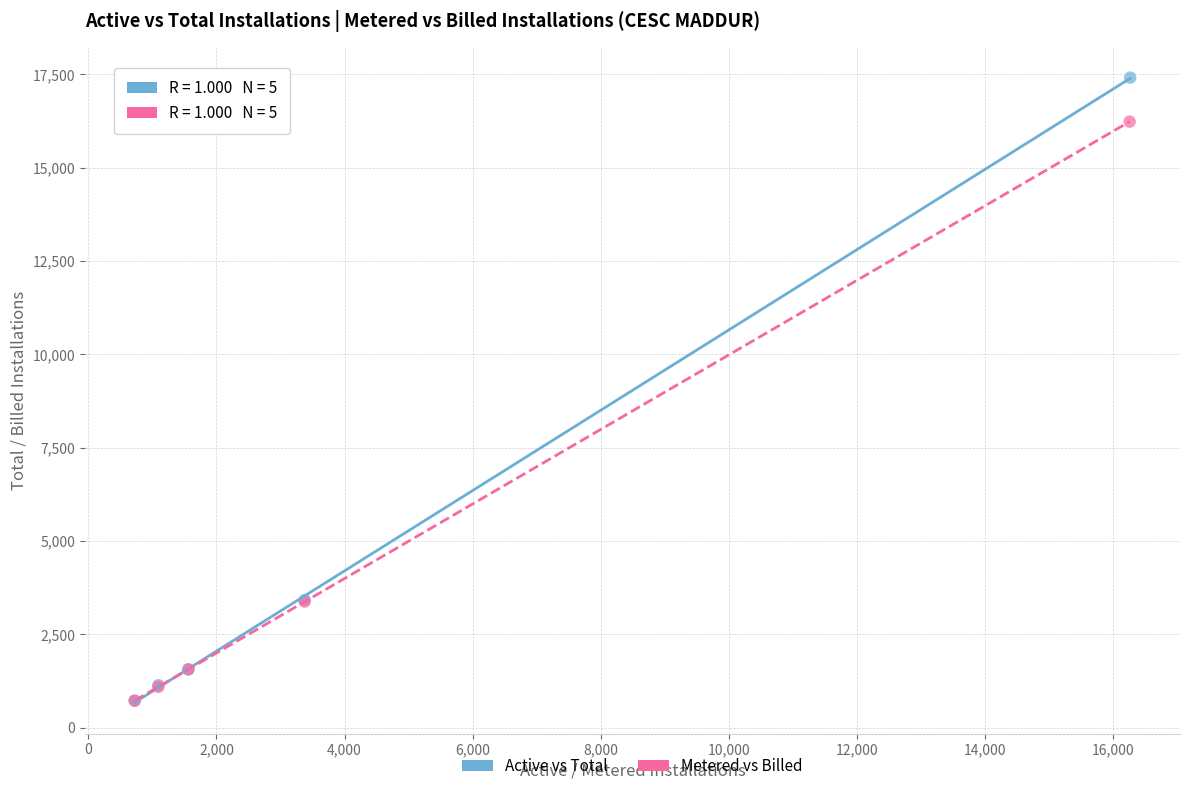

Which series reaches the maximum Y coordinate?

Active vs Total